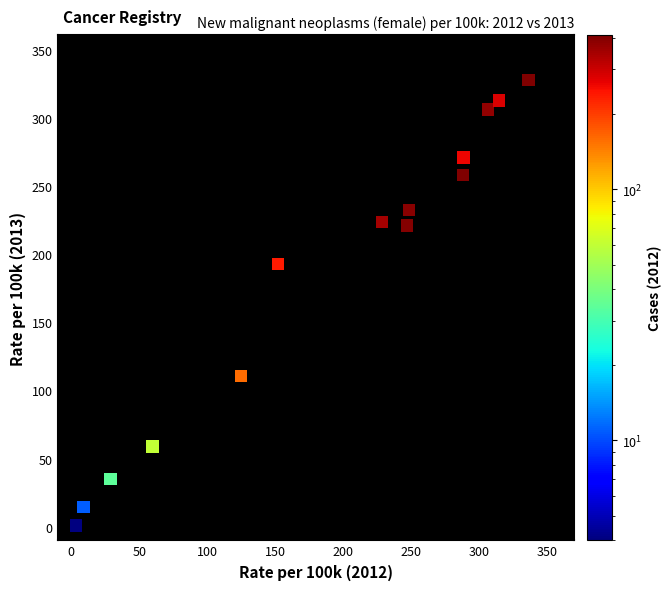

What is the range of Y values (max minus min)?

327.2